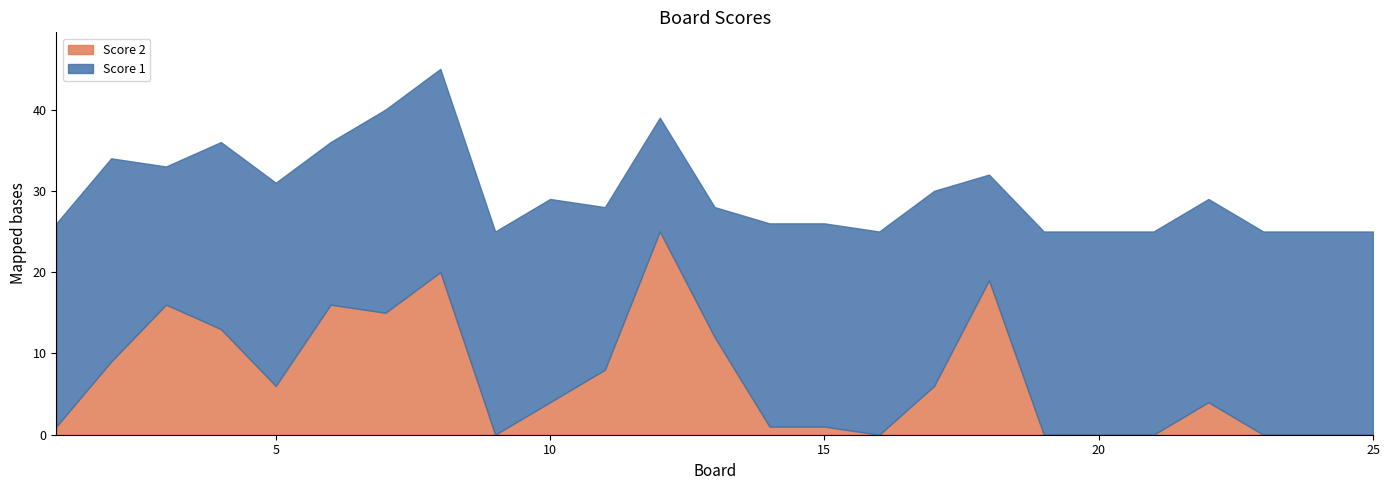

Which series changed the most between 1 and 23?

Score 2